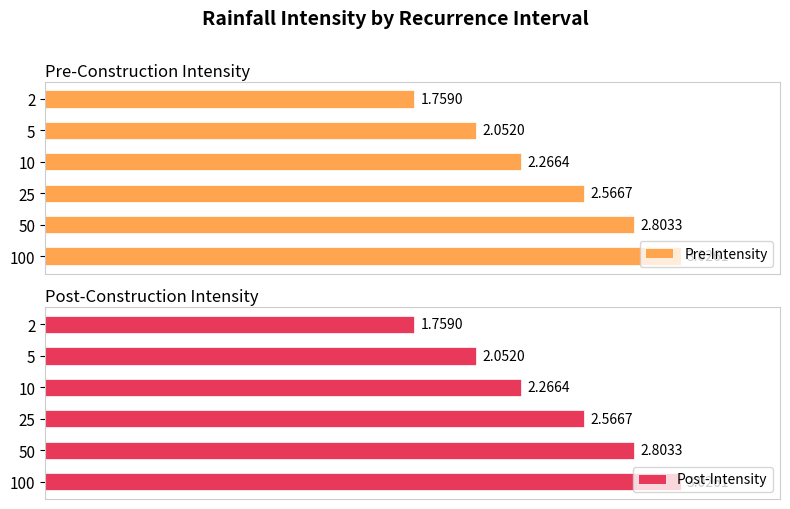

What is the smallest value displayed?

1.8